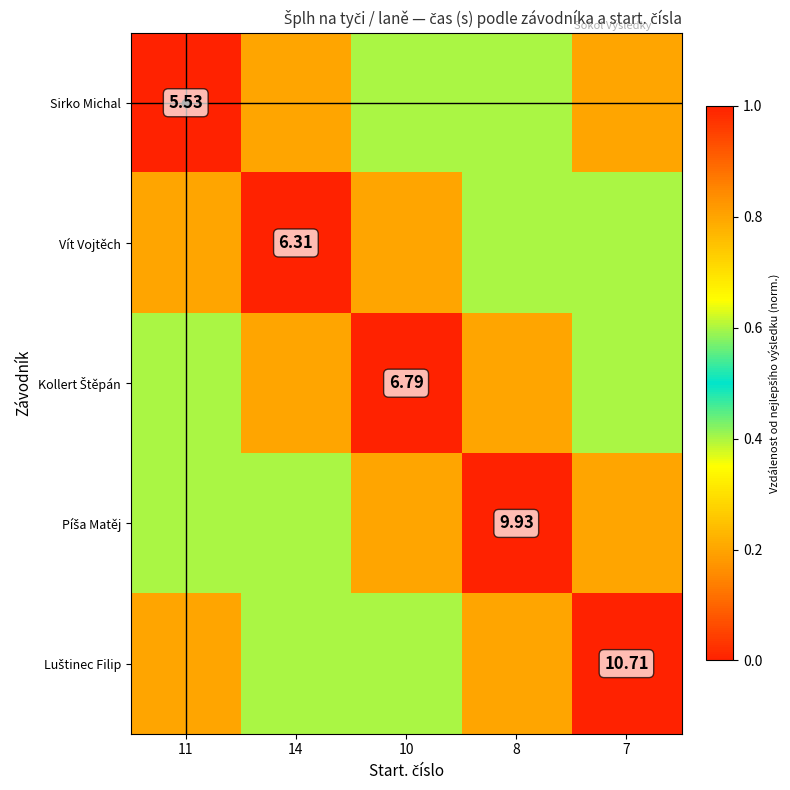

The value of Kollert Štěpán at 11 is 0.7. True or false?

False